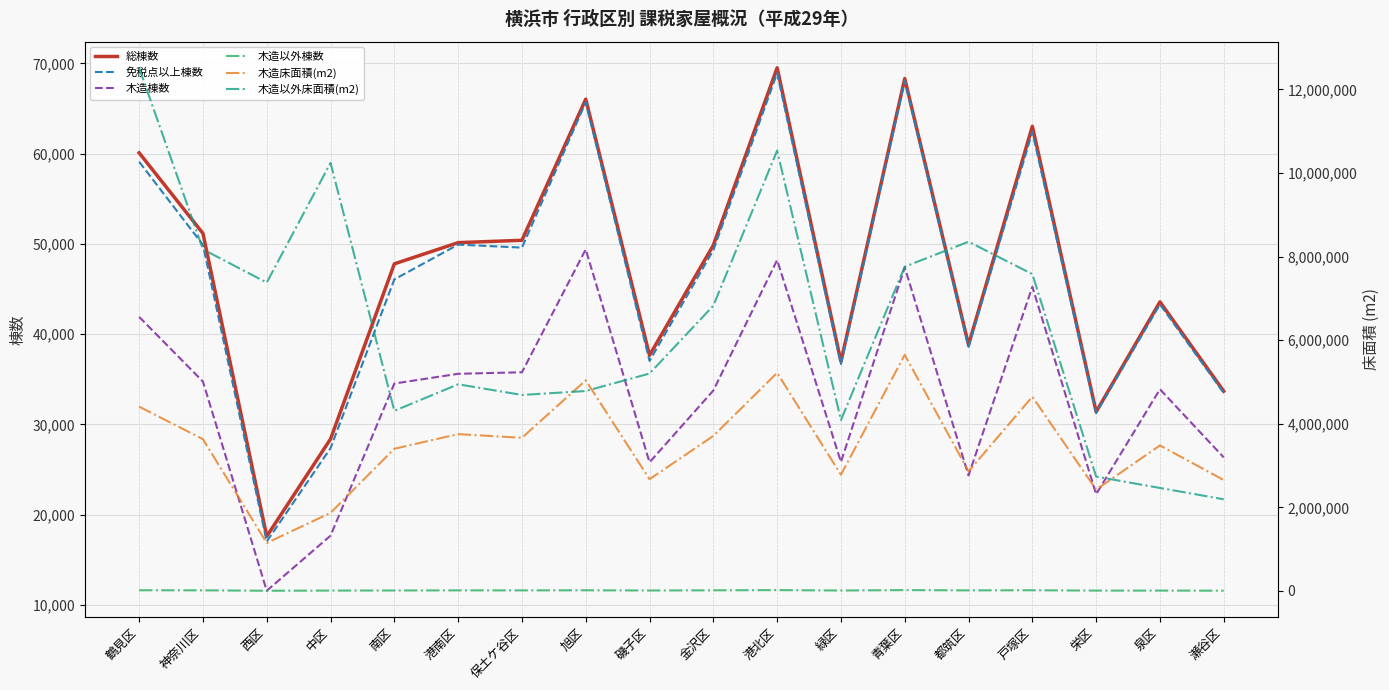

The value of 木造床面積(m2) at 青葉区 is 1458635. True or false?

False